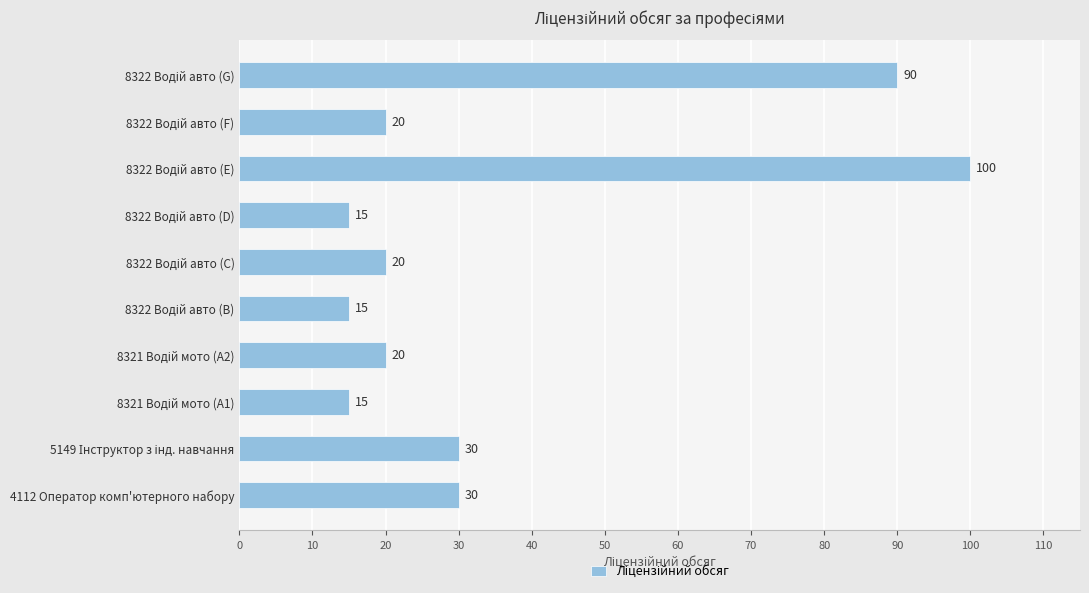

What is the minimum value shown in the chart?

15